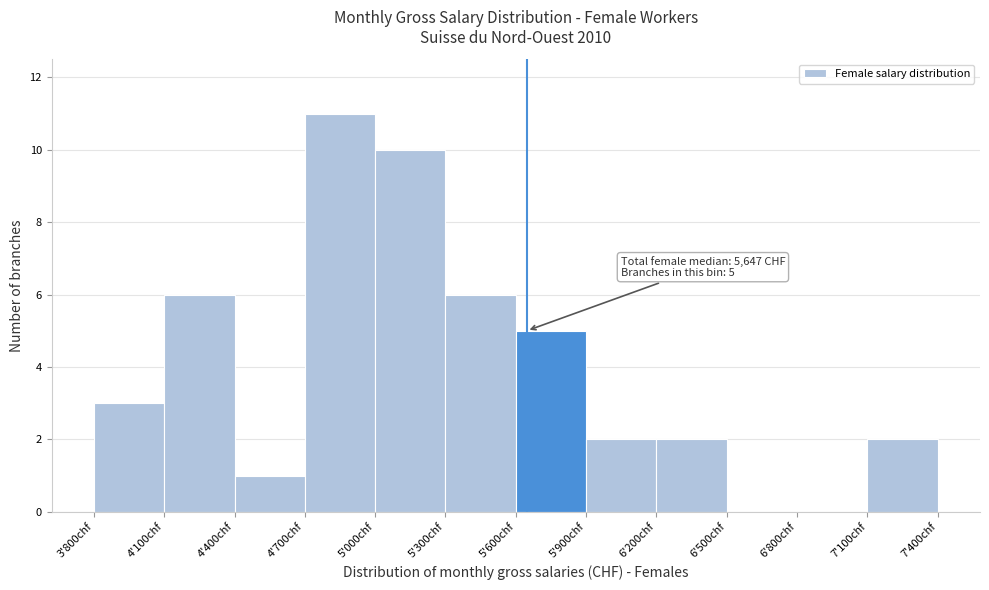

Reading left to right, what are all the values shown in this chart?

3'800chf=3	4'100chf=6	4'400chf=1	4'700chf=11	5'000chf=10	5'300chf=6	5'600chf=5	5'900chf=2	6'200chf=2	6'500chf=0	6'800chf=0	7'100chf=2